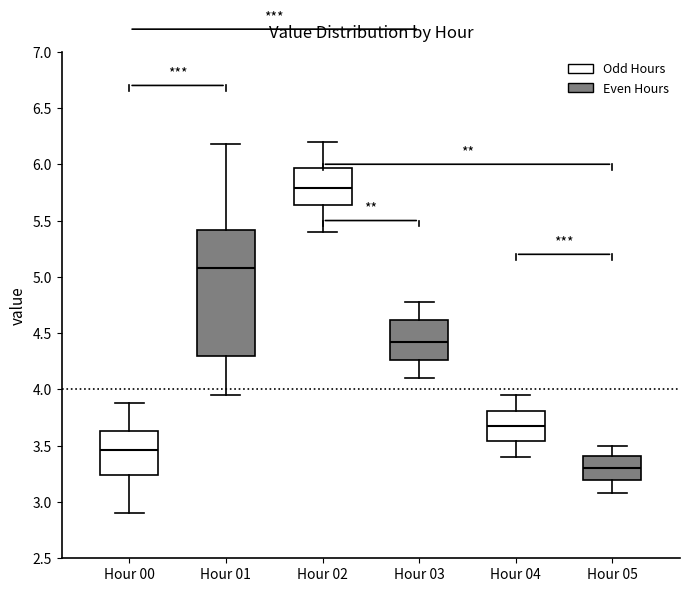

Reading left to right, read every box against the y-axis: the position of its median line, the range the box covers, and the ends of its whiskers. The values are not printed on the chart, so give them approximately, as read against the axis.

Hour 00: median 3.45, box 3.25 to 3.65, whiskers 2.90 to 3.90
Hour 01: median 5.10, box 4.30 to 5.40, whiskers 3.95 to 6.20
Hour 02: median 5.80, box 5.65 to 5.95, whiskers 5.40 to 6.20
Hour 03: median 4.45, box 4.25 to 4.60, whiskers 4.10 to 4.80
Hour 04: median 3.70, box 3.55 to 3.80, whiskers 3.40 to 3.95
Hour 05: median 3.30, box 3.20 to 3.40, whiskers 3.10 to 3.50